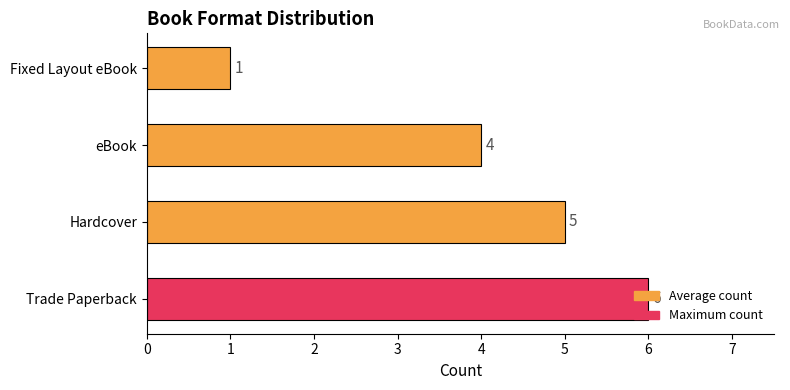

Which label corresponds to the smallest value in the chart?

Fixed Layout eBook